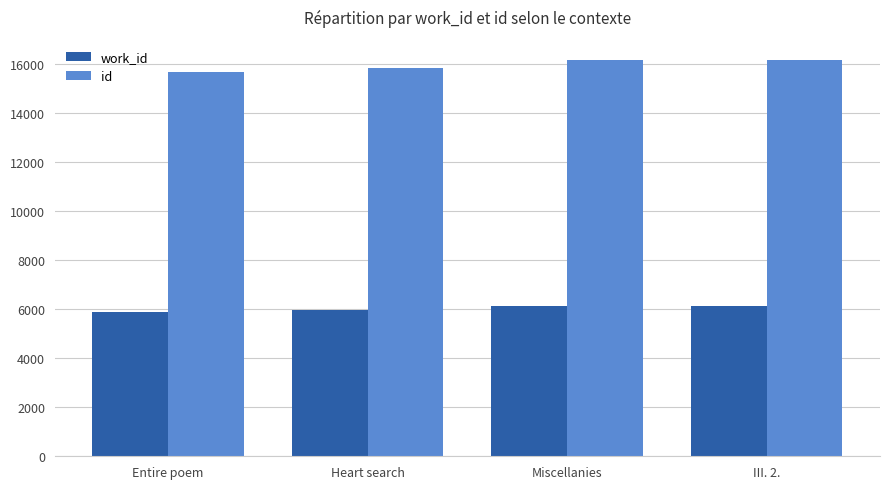

What are all the series names shown in the legend?

work_id, id